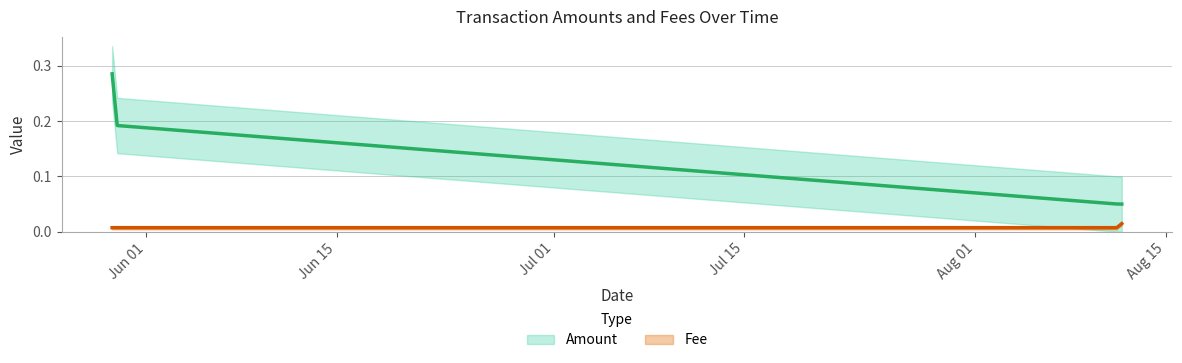

Count the Amount values in the range 0 to 1.

4